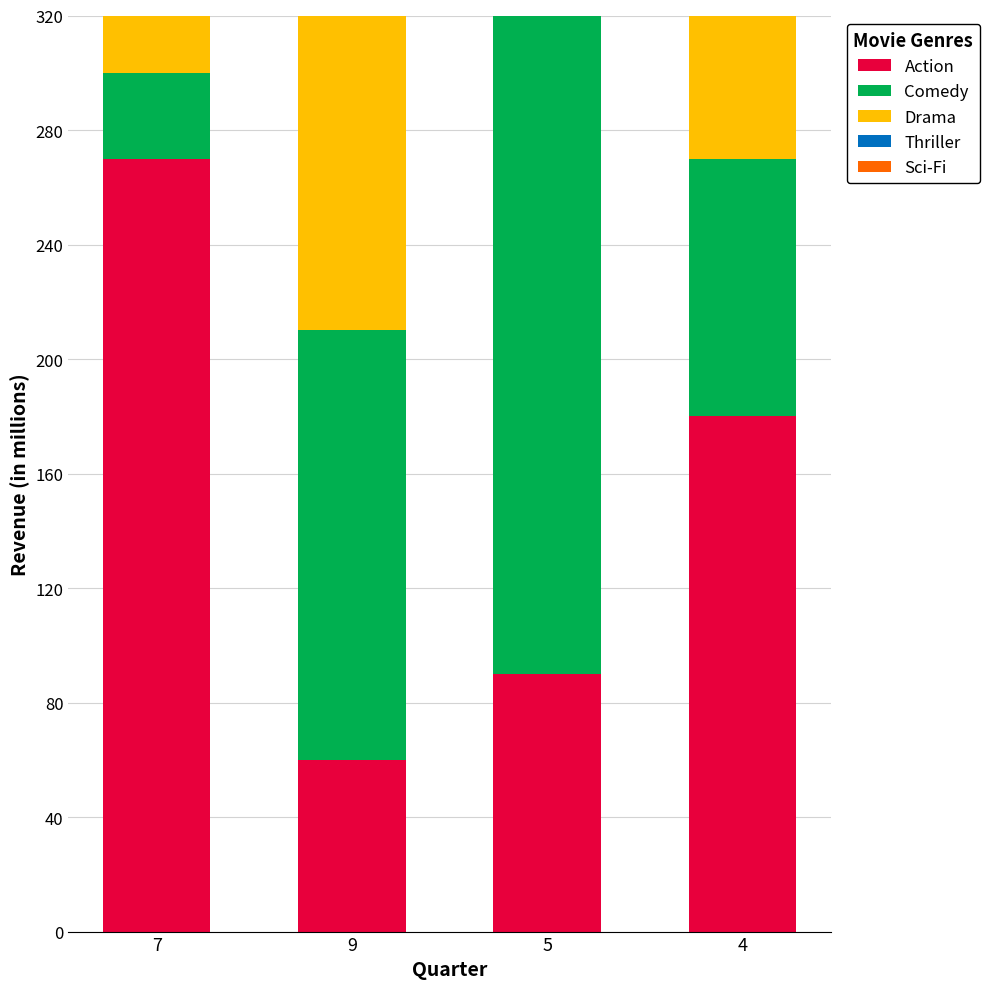

What are all the series names shown in the legend?

Action, Comedy, Drama, Thriller, Sci-Fi